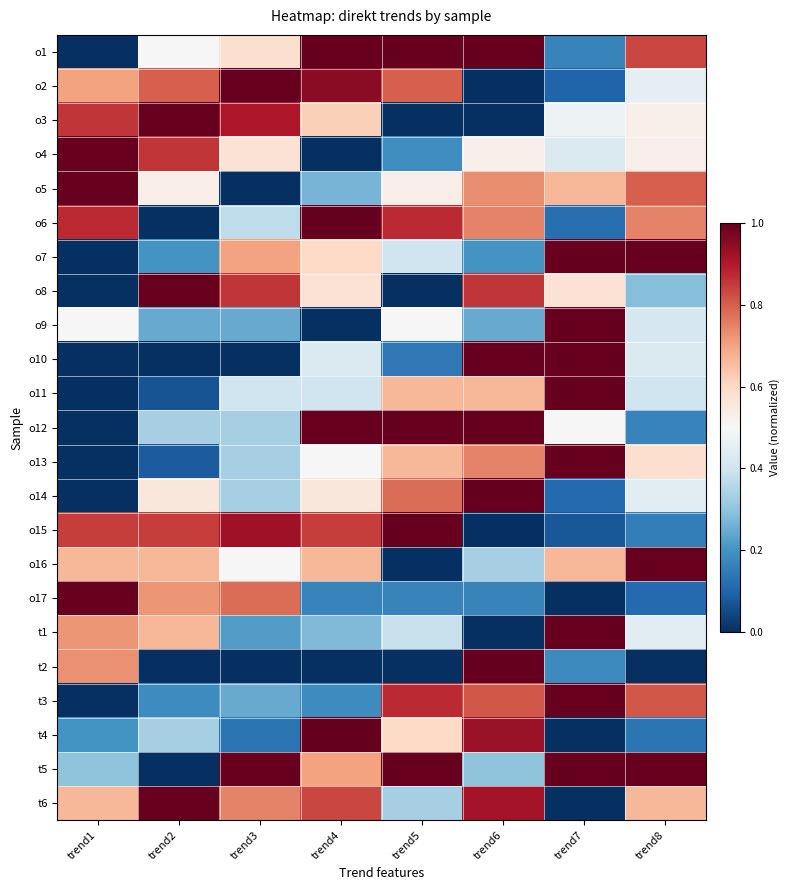

Reading right to left, what are all the values shown in this chart?

o1: trend8=0.8	trend7=0.2	trend6=1.0	trend5=1.0	trend4=1.0	trend3=0.6	trend2=0.5	trend1=0.0
o2: trend8=0.4	trend7=0.1	trend6=0.0	trend5=0.8	trend4=0.9	trend3=1.0	trend2=0.8	trend1=0.7
o3: trend8=0.5	trend7=0.5	trend6=0.0	trend5=0.0	trend4=0.6	trend3=0.9	trend2=1.0	trend1=0.9
o4: trend8=0.5	trend7=0.4	trend6=0.5	trend5=0.2	trend4=0.0	trend3=0.6	trend2=0.9	trend1=1.0
o5: trend8=0.8	trend7=0.7	trend6=0.7	trend5=0.5	trend4=0.3	trend3=0.0	trend2=0.5	trend1=1.0
o6: trend8=0.7	trend7=0.1	trend6=0.7	trend5=0.9	trend4=1.0	trend3=0.4	trend2=0.0	trend1=0.9
o7: trend8=1.0	trend7=1.0	trend6=0.2	trend5=0.4	trend4=0.6	trend3=0.7	trend2=0.2	trend1=0.0
o8: trend8=0.3	trend7=0.6	trend6=0.9	trend5=0.0	trend4=0.6	trend3=0.9	trend2=1.0	trend1=0.0
o9: trend8=0.4	trend7=1.0	trend6=0.2	trend5=0.5	trend4=0.0	trend3=0.2	trend2=0.2	trend1=0.5
o10: trend8=0.4	trend7=1.0	trend6=1.0	trend5=0.1	trend4=0.4	trend3=0.0	trend2=0.0	trend1=0.0
o11: trend8=0.4	trend7=1.0	trend6=0.7	trend5=0.7	trend4=0.4	trend3=0.4	trend2=0.1	trend1=0.0
o12: trend8=0.2	trend7=0.5	trend6=1.0	trend5=1.0	trend4=1.0	trend3=0.3	trend2=0.3	trend1=0.0
o13: trend8=0.6	trend7=1.0	trend6=0.7	trend5=0.7	trend4=0.5	trend3=0.3	trend2=0.1	trend1=0.0
o14: trend8=0.4	trend7=0.1	trend6=1.0	trend5=0.8	trend4=0.6	trend3=0.3	trend2=0.6	trend1=0.0
o15: trend8=0.2	trend7=0.1	trend6=0.0	trend5=1.0	trend4=0.8	trend3=0.9	trend2=0.8	trend1=0.8
o16: trend8=1.0	trend7=0.7	trend6=0.3	trend5=0.0	trend4=0.7	trend3=0.5	trend2=0.7	trend1=0.7
o17: trend8=0.1	trend7=0.0	trend6=0.2	trend5=0.2	trend4=0.2	trend3=0.8	trend2=0.7	trend1=1.0
t1: trend8=0.4	trend7=1.0	trend6=0.0	trend5=0.4	trend4=0.3	trend3=0.2	trend2=0.7	trend1=0.7
t2: trend8=0.0	trend7=0.2	trend6=1.0	trend5=0.0	trend4=0.0	trend3=0.0	trend2=0.0	trend1=0.7
t3: trend8=0.8	trend7=1.0	trend6=0.8	trend5=0.9	trend4=0.2	trend3=0.2	trend2=0.2	trend1=0.0
t4: trend8=0.1	trend7=0.0	trend6=0.9	trend5=0.6	trend4=1.0	trend3=0.1	trend2=0.3	trend1=0.2
t5: trend8=1.0	trend7=1.0	trend6=0.3	trend5=1.0	trend4=0.7	trend3=1.0	trend2=0.0	trend1=0.3
t6: trend8=0.7	trend7=0.0	trend6=0.9	trend5=0.3	trend4=0.8	trend3=0.7	trend2=1.0	trend1=0.7